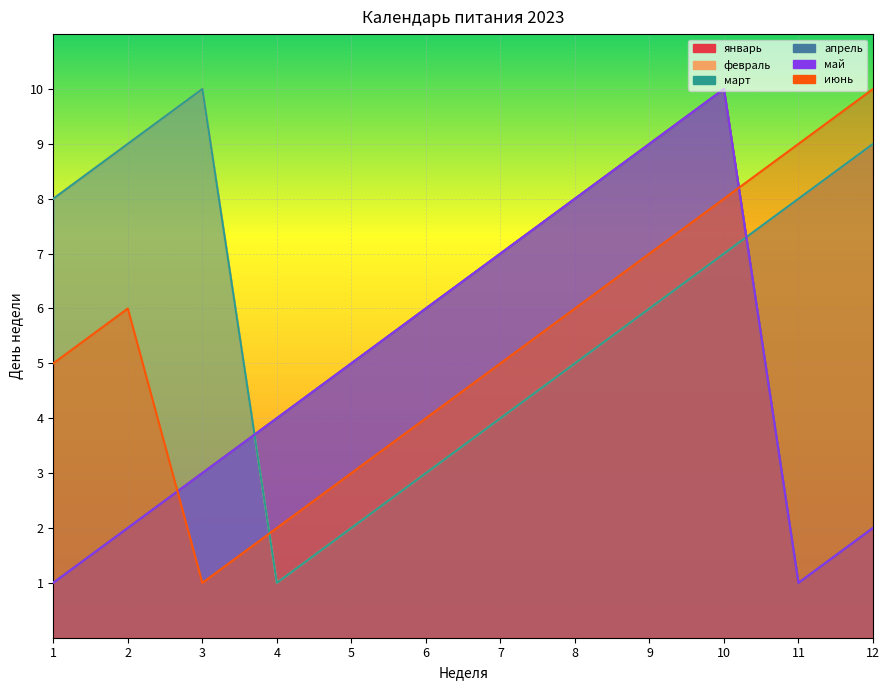

Reading left to right, list all the values displayed in this chart.

январь: 1	2	3	4	5	6	7	8	9	10	1	2
февраль: 8	9	10	1	2	3	4	5	6	7	8	9
март: 8	9	10	1	2	3	4	5	6	7	8	9
апрель: 1	2	3	4	5	6	7	8	9	10	1	2
май: 1	2	3	4	5	6	7	8	9	10	1	2
июнь: 5	6	1	2	3	4	5	6	7	8	9	10